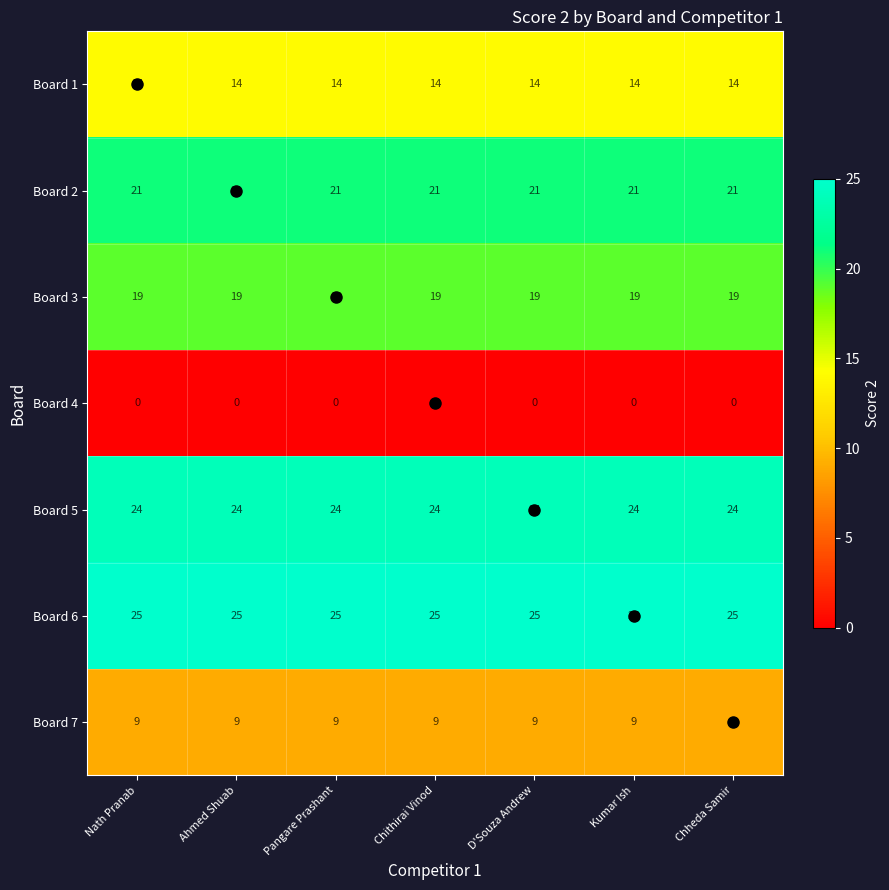

What is the spread (max minus min) of values at D'Souza Andrew?

25